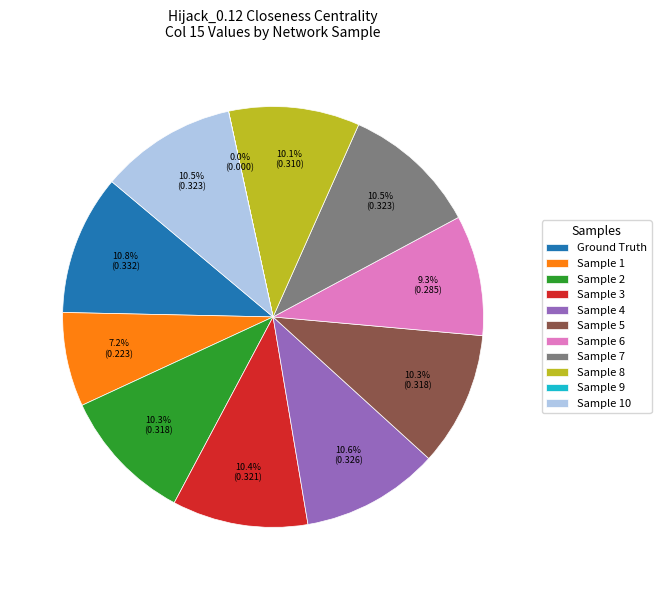

Combined, what portion of the pie is Sample 6 and Sample 1?

16.5%